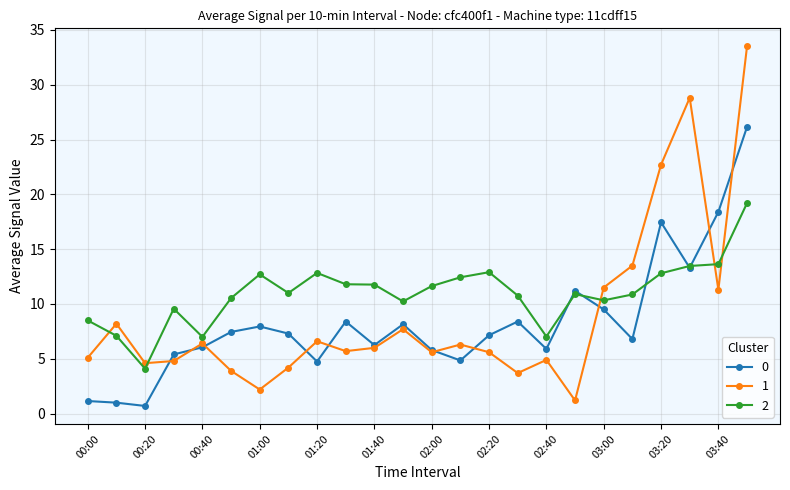

True or false: 2 has more than 2 interior local peaks.

True